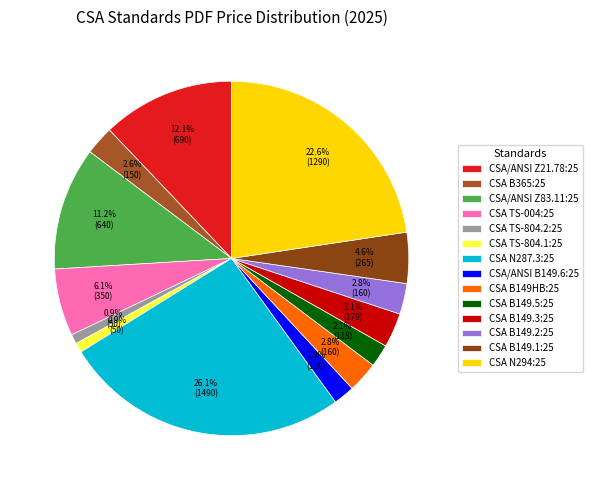

Is there any slice that represents more than half of the pie?

No